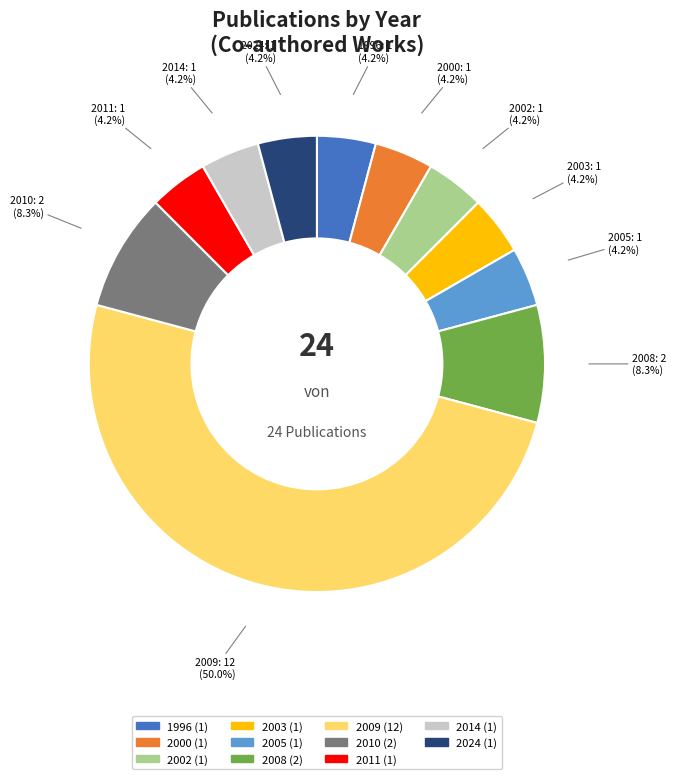

True or false: 2003 accounts for 4% of the total.

True